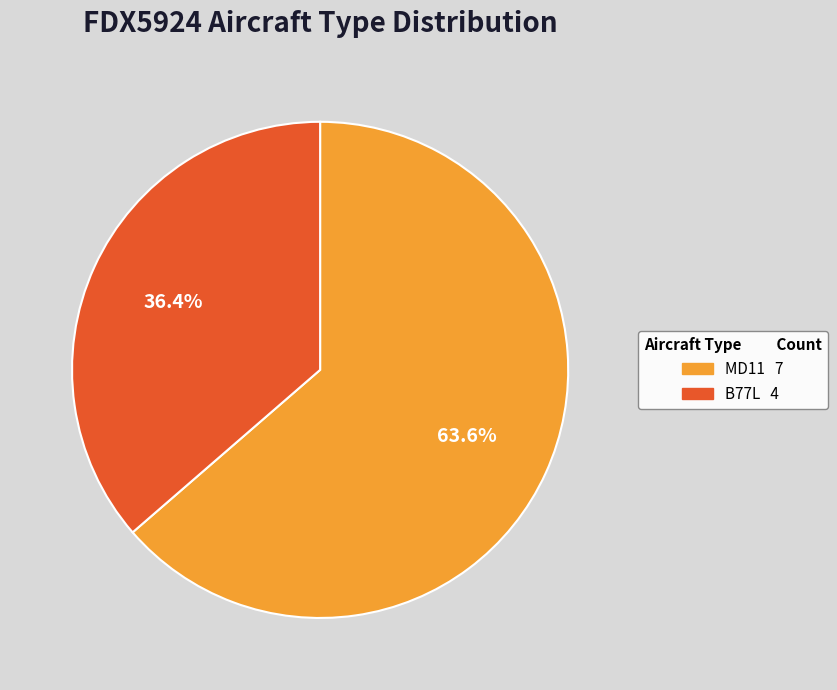

What is the ratio of the value at B77L to the value at MD11?

0.6